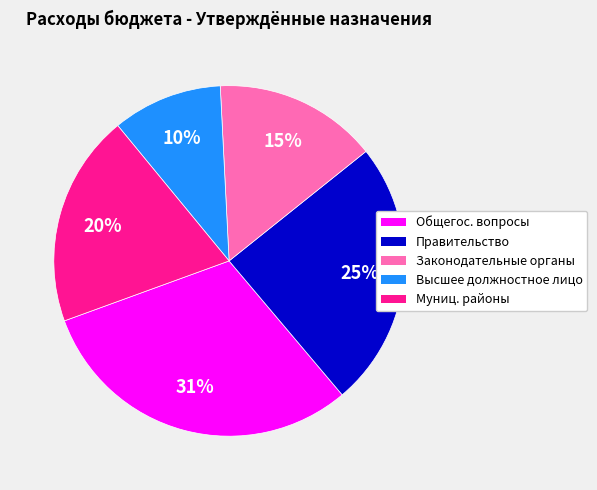

How many slices are in this pie chart?

5